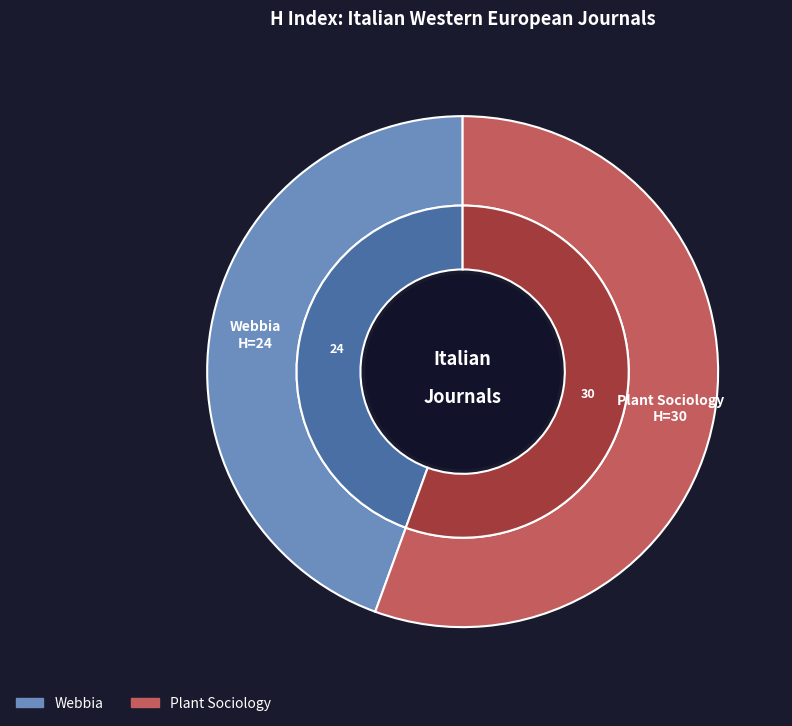

How many slices are in this pie chart?

2